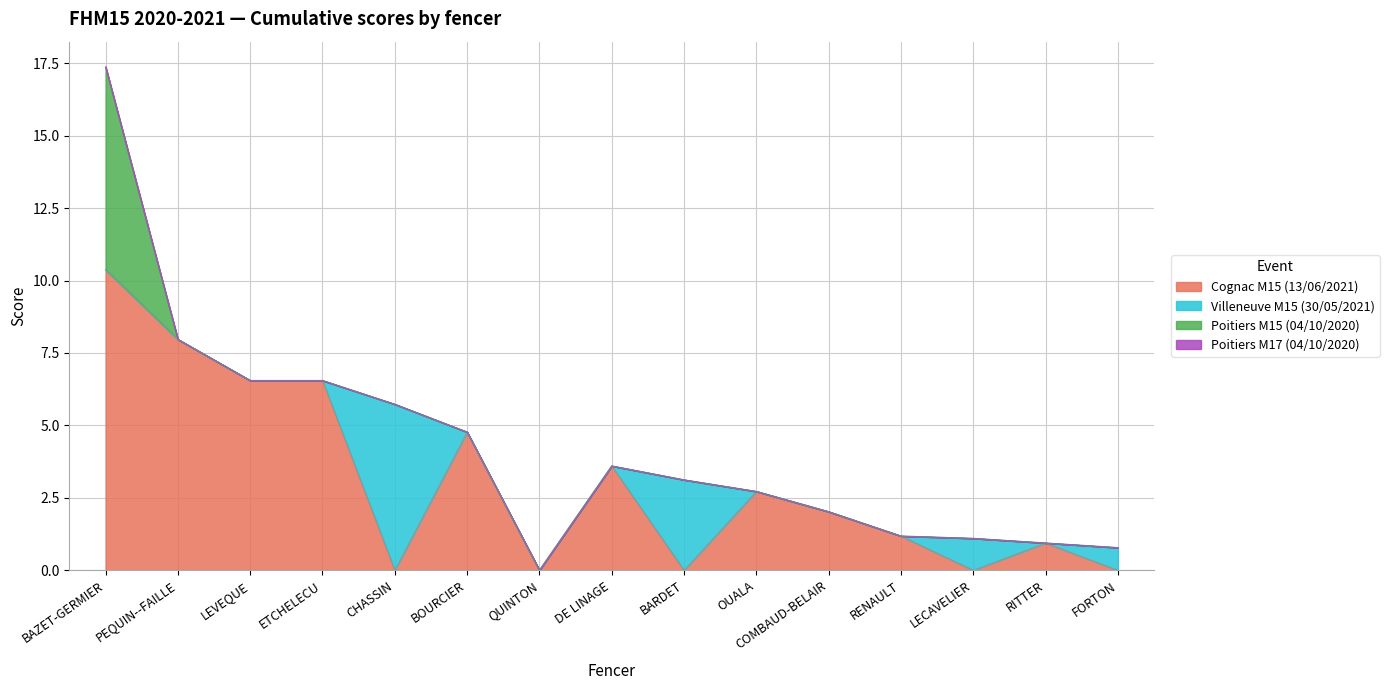

What is the total value across all series at RITTER?

0.9